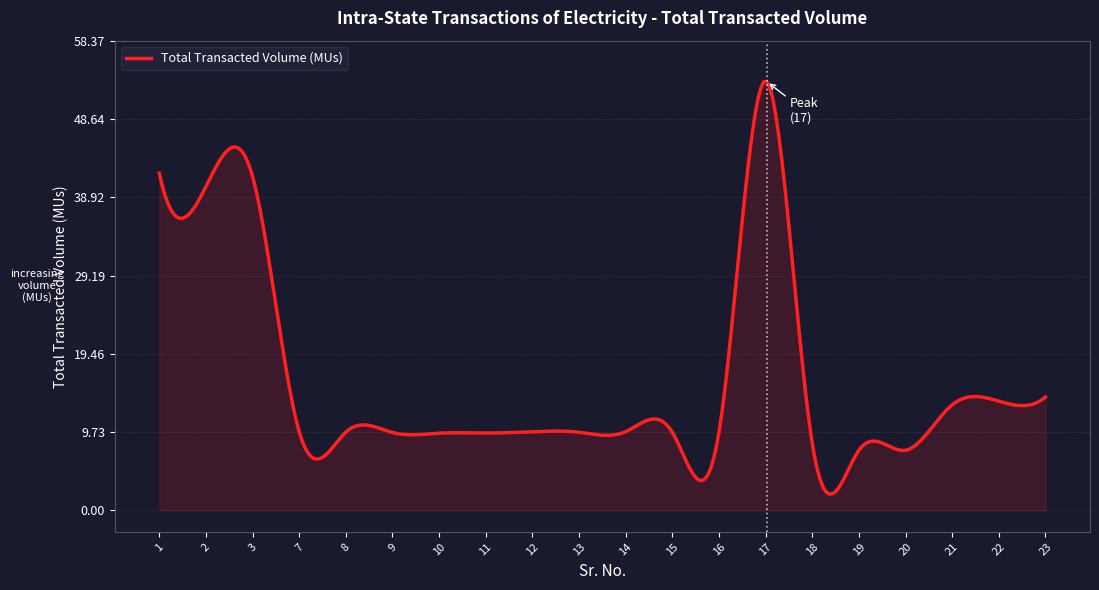

How many lines are shown in the chart?

1